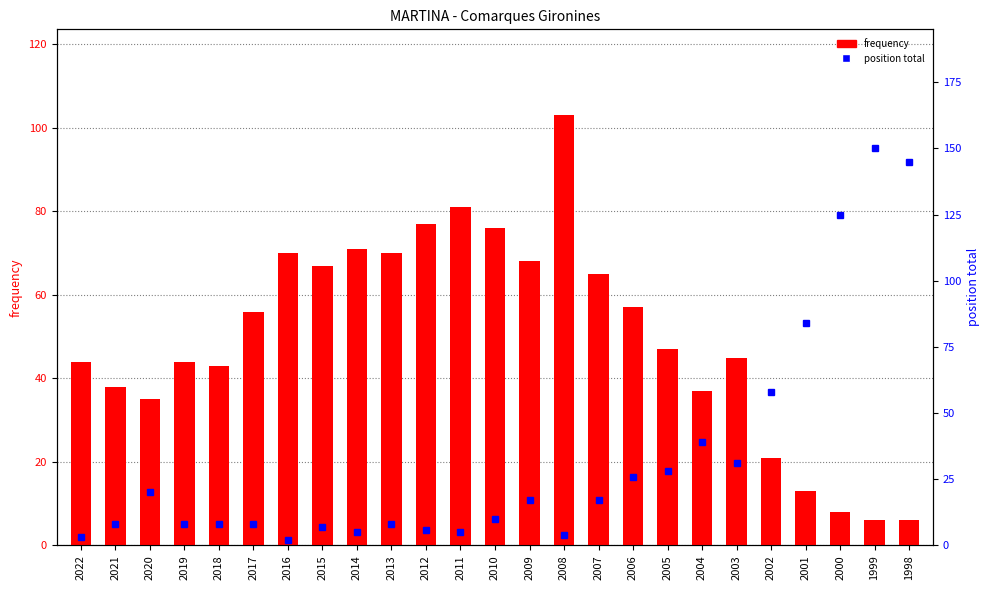

What is the sum of the frequency values at 2004 and 2022?

81